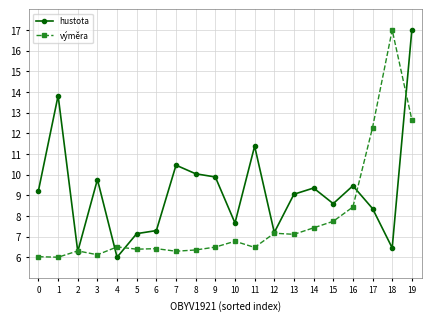

What is the sum of the hustota values at 10 and 3?

17.4